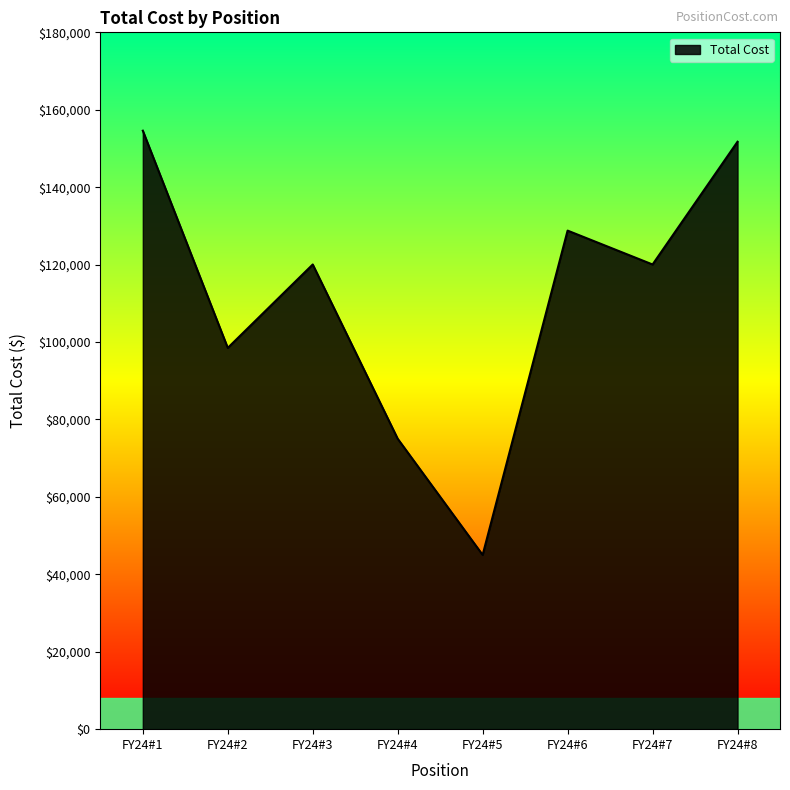

Count the number of categories in the chart.

8